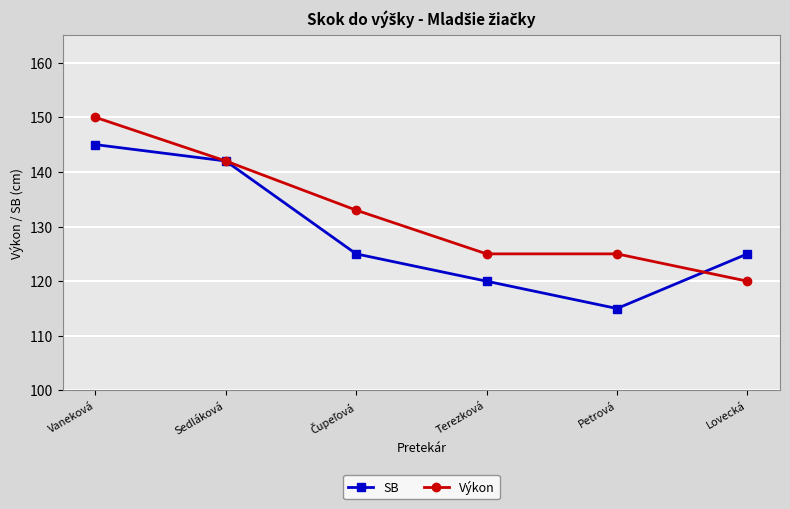

What is the label of the 2nd point from the left?

Sedláková